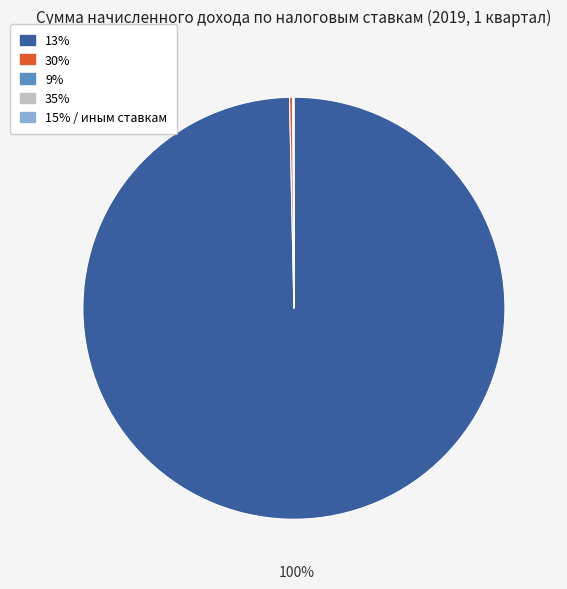

To the nearest percent, what is the difference between the largest and smallest slice percentages?

100%